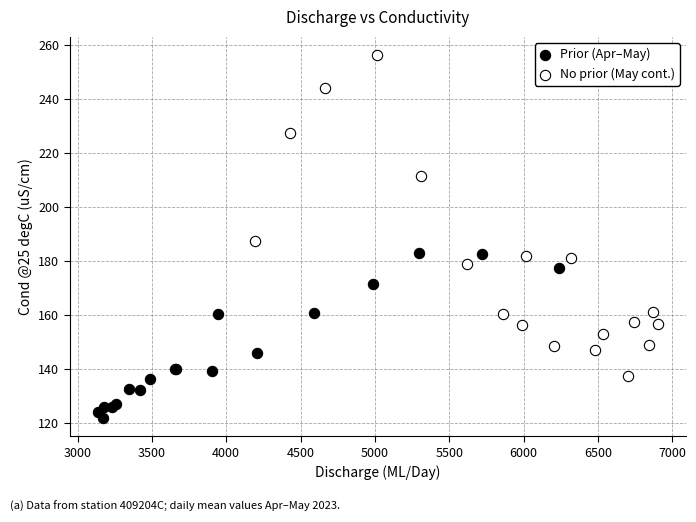

Which series contains the lowest Y value?

Prior (Apr–May)